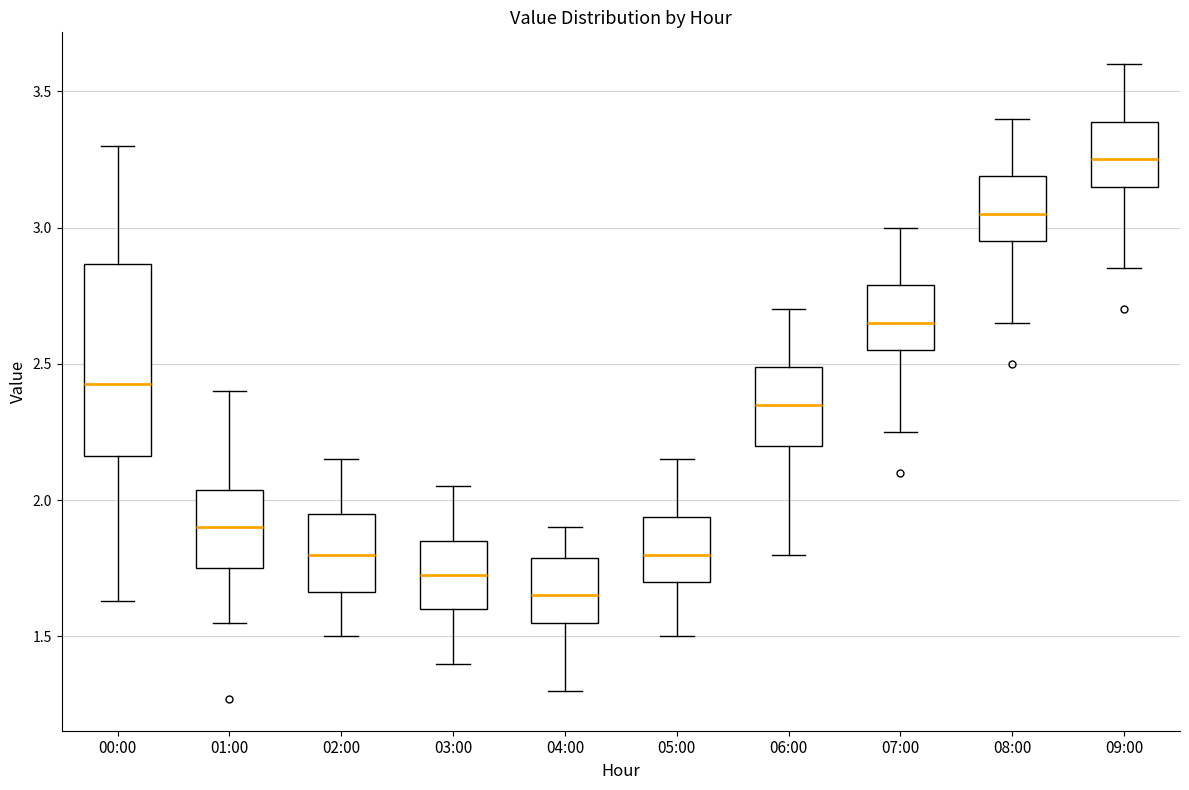

Which box is the tallest, from its lower edge to its upper edge?

00:00